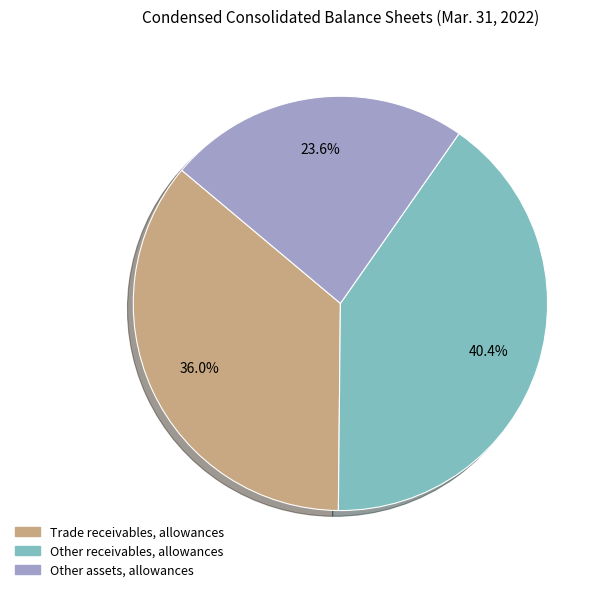

True or false: Other assets, allowances accounts for 14% of the total.

False